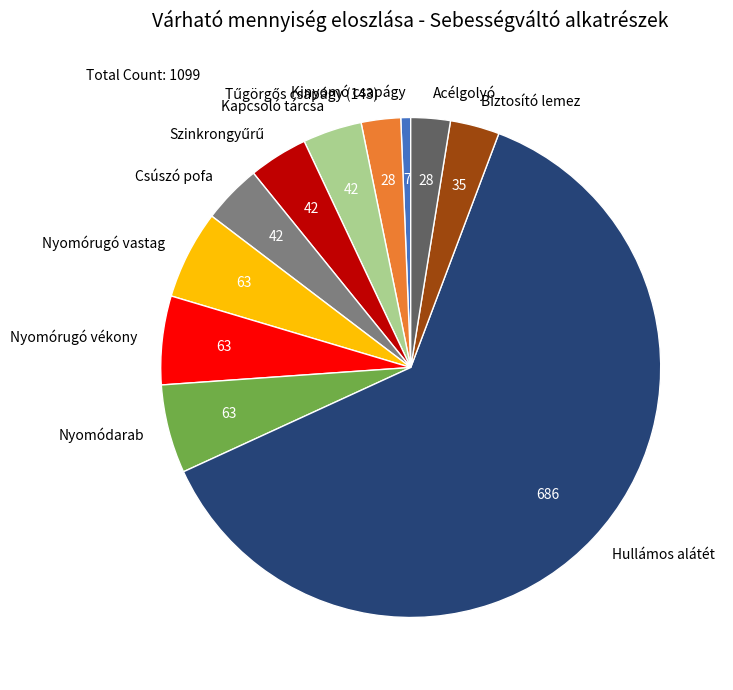

Which category has the smallest portion of the pie?

Kinyomó csapágy